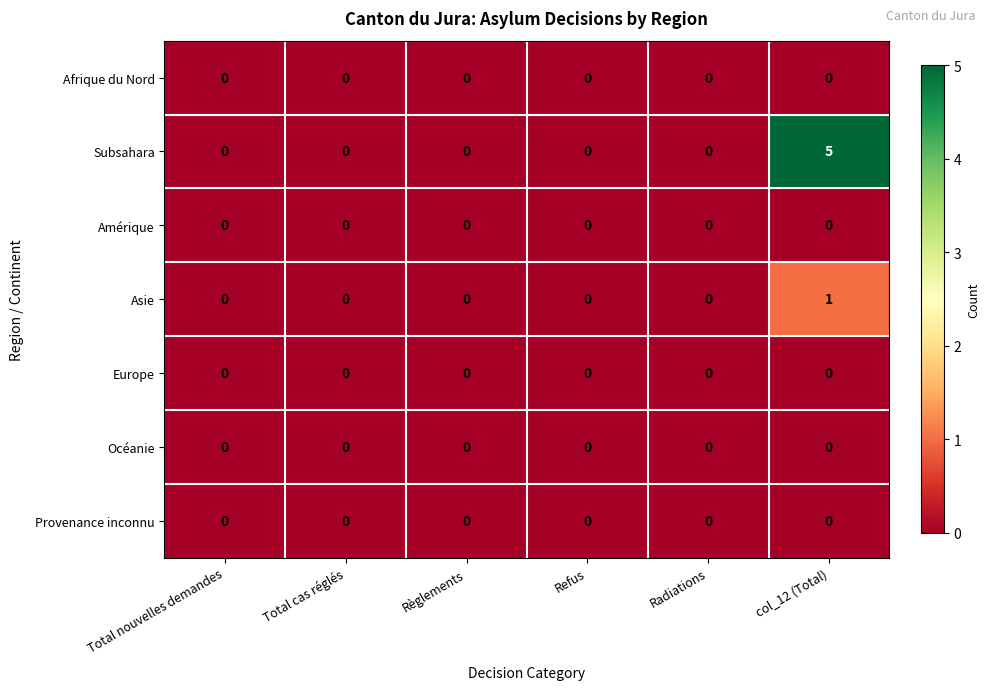

What is the difference between the maximum and second lowest values in the Subsahara series?

5